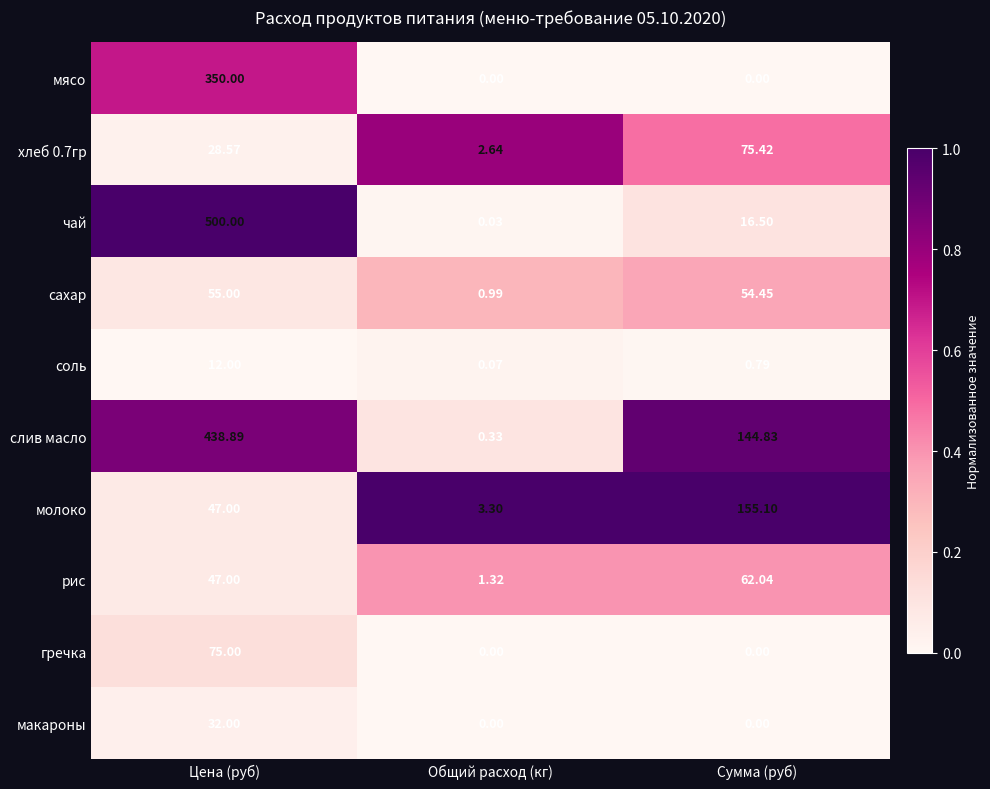

Which series changed the most between Цена (руб) and Сумма (руб)?

чай